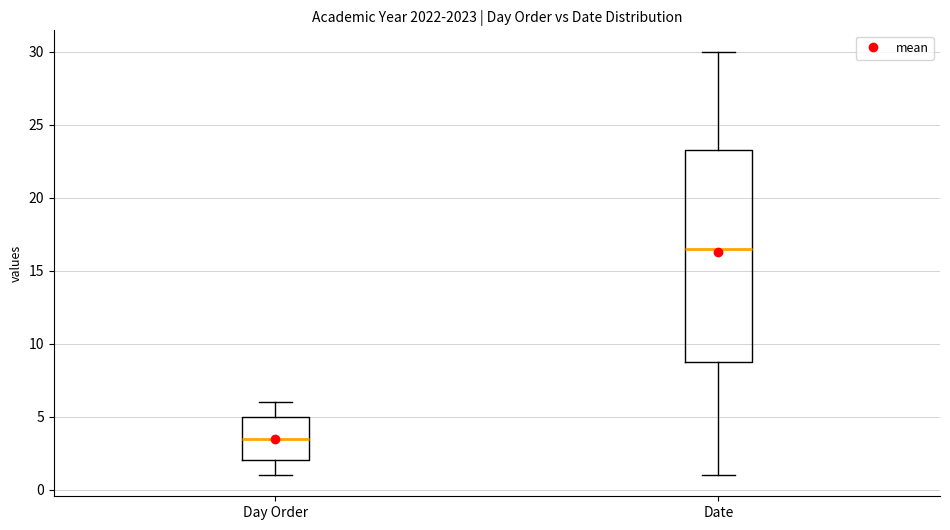

Which box is the tallest, from its lower edge to its upper edge?

Date